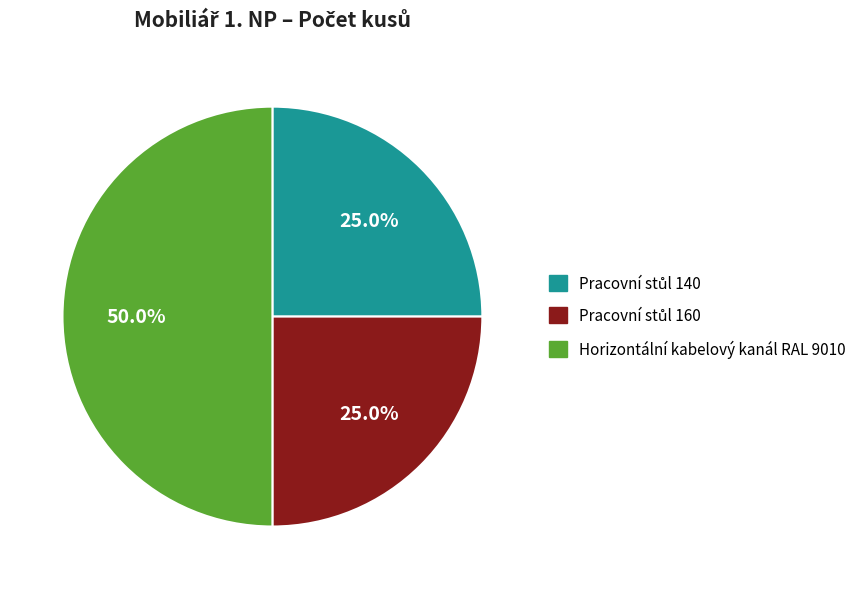

What percentage is NOT represented by Horizontální kabelový kanál RAL 9010?

50.0%